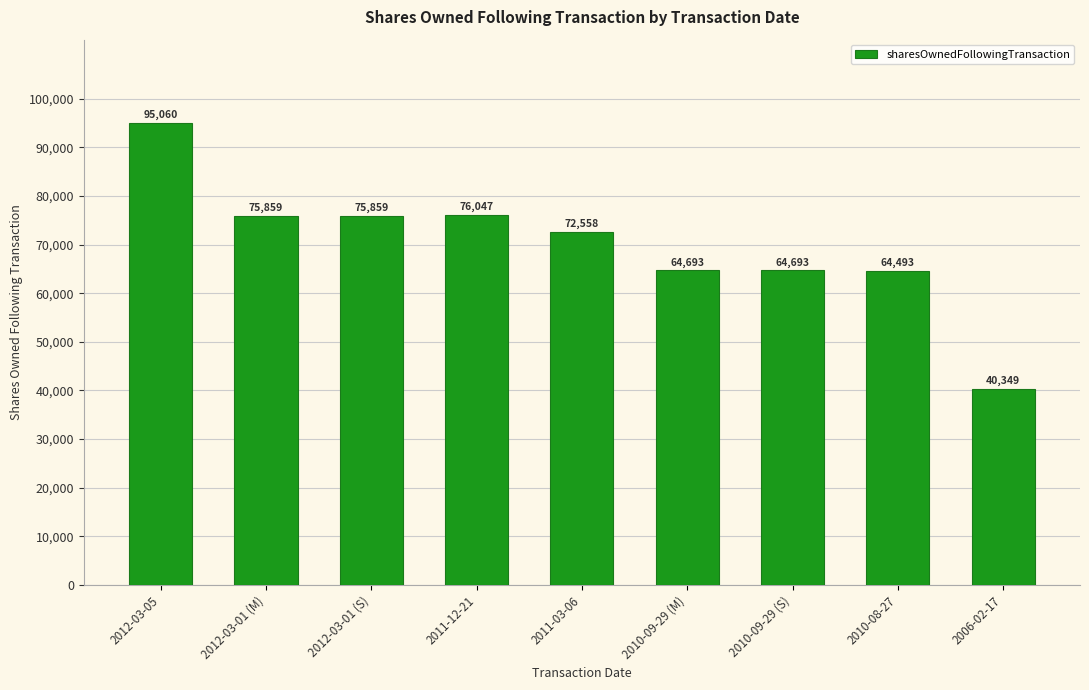

Does the chart contain any negative values?

No